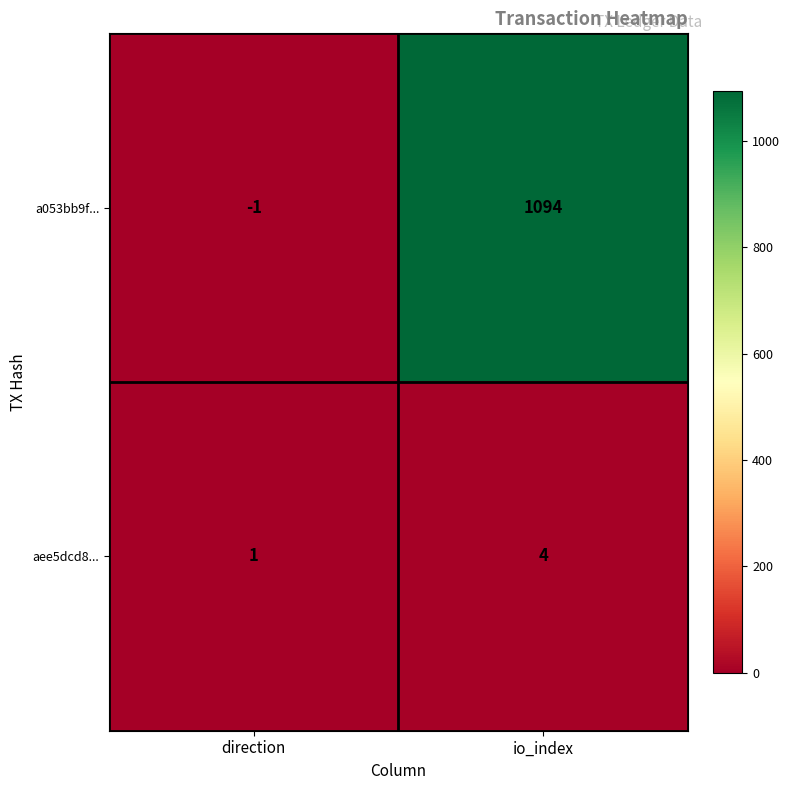

Rank the series at io_index from highest to lowest value.

a053bb9f..., aee5dcd8...